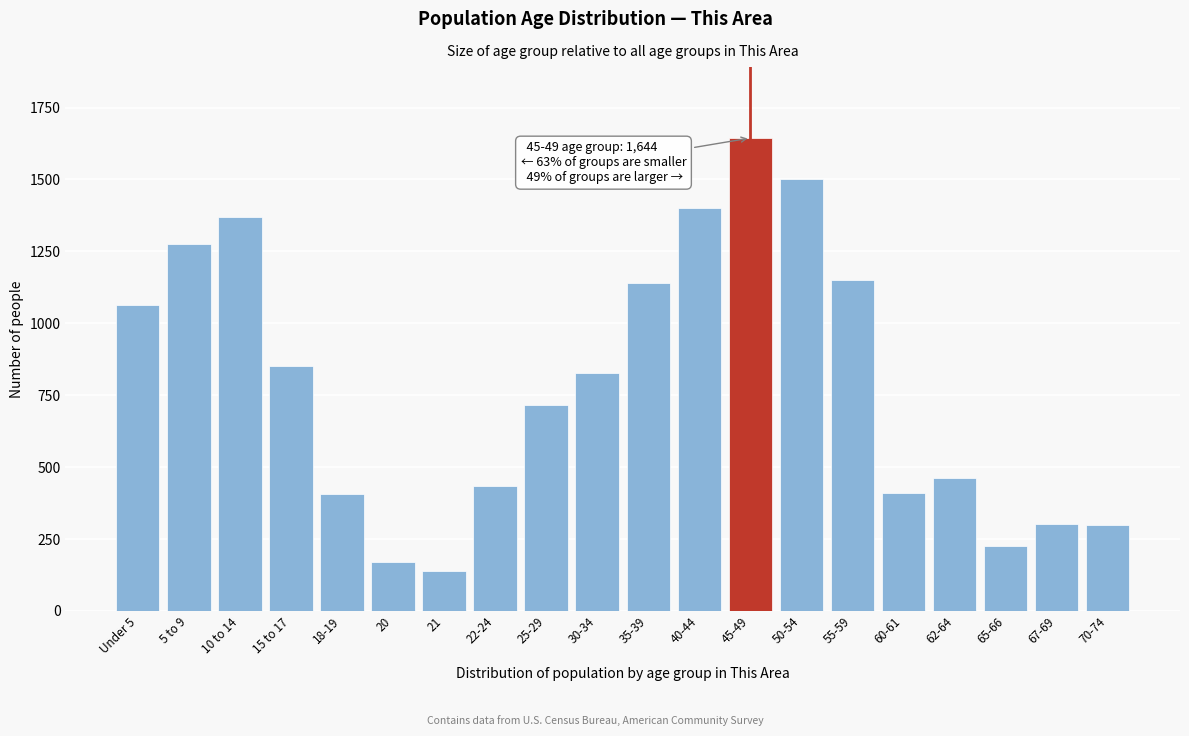

What is the approximate value at 30-34, to the nearest 100?

800